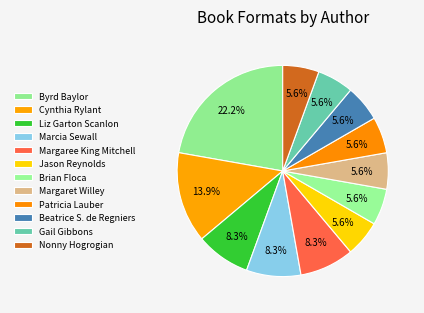

Count the number of slices in the pie.

12